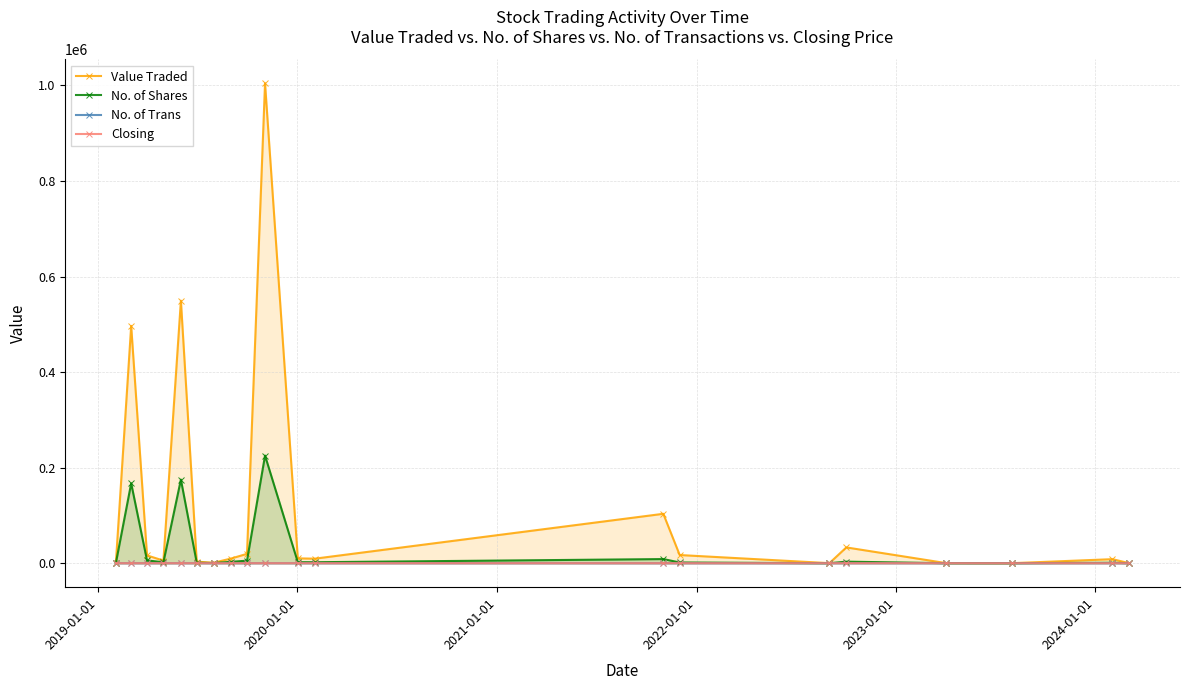

Does the chart have visible grid lines?

Yes